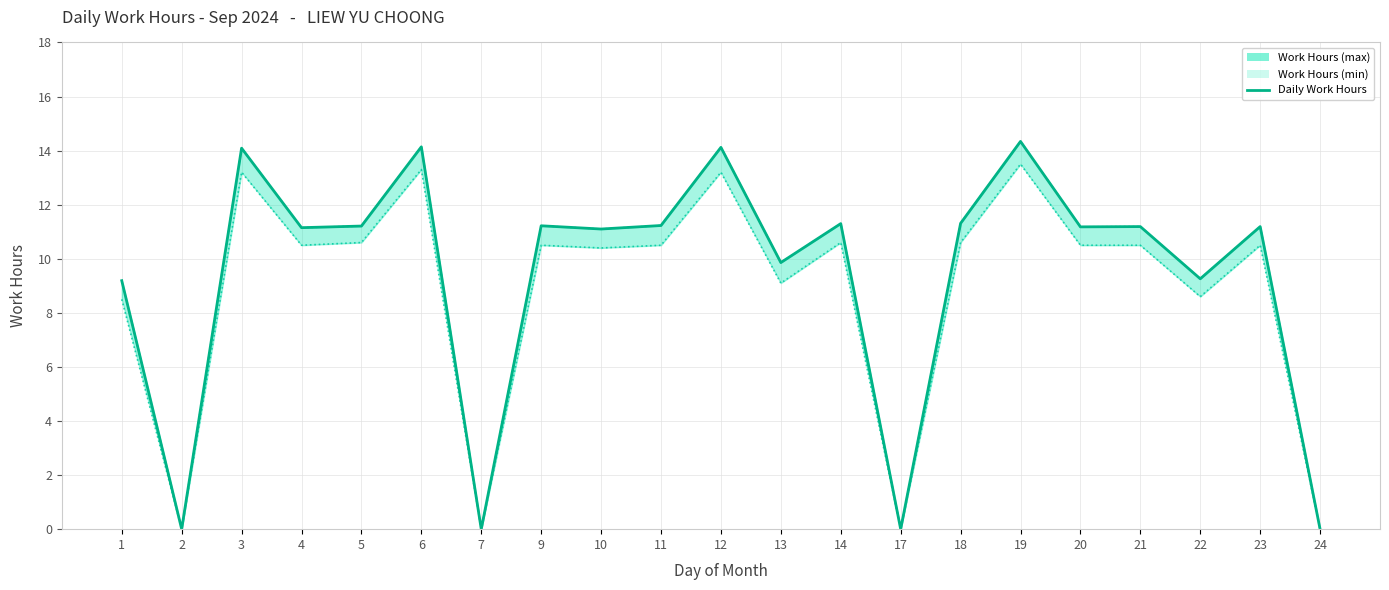

What is the average value?

9.4